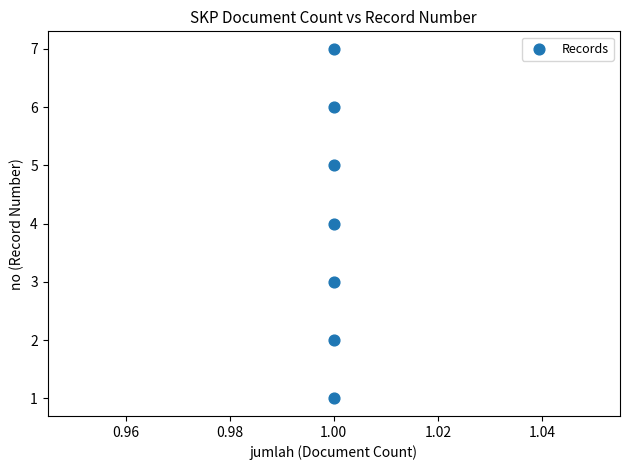

What is the average Y value?

4